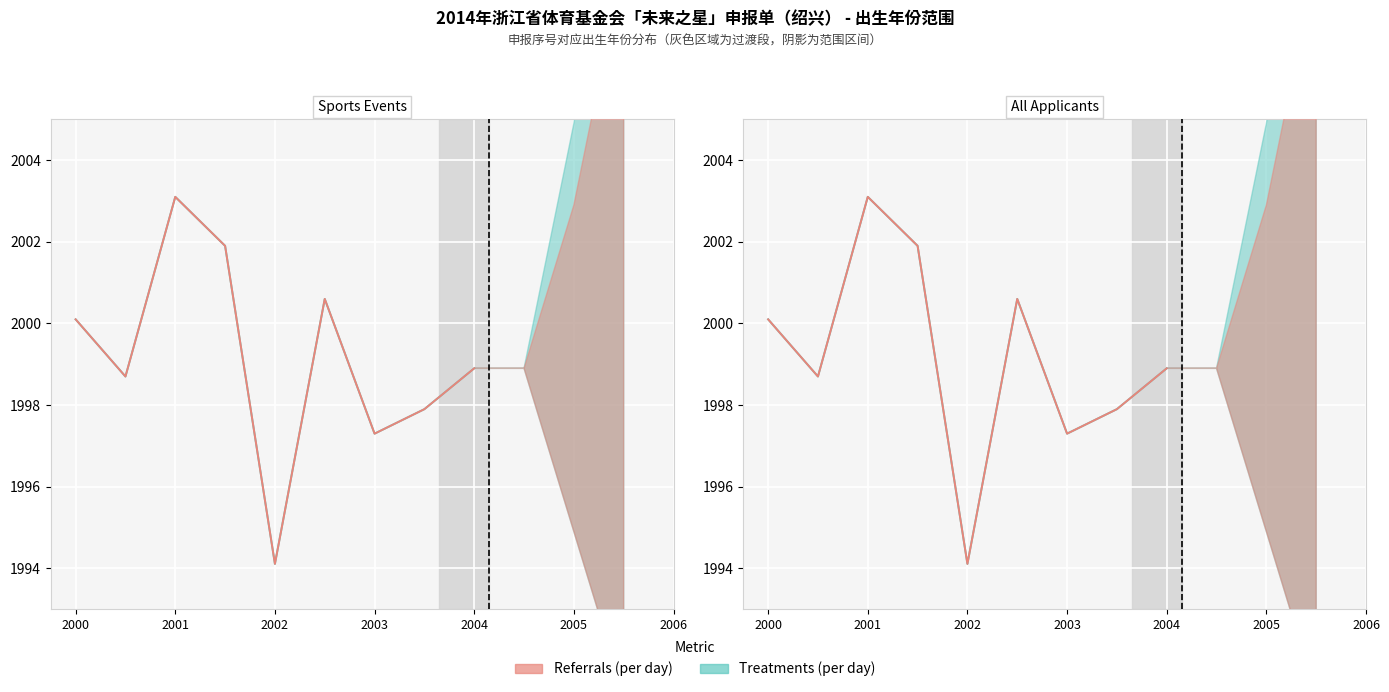

At which category does Treatments (per day) reach its first local valley?

2